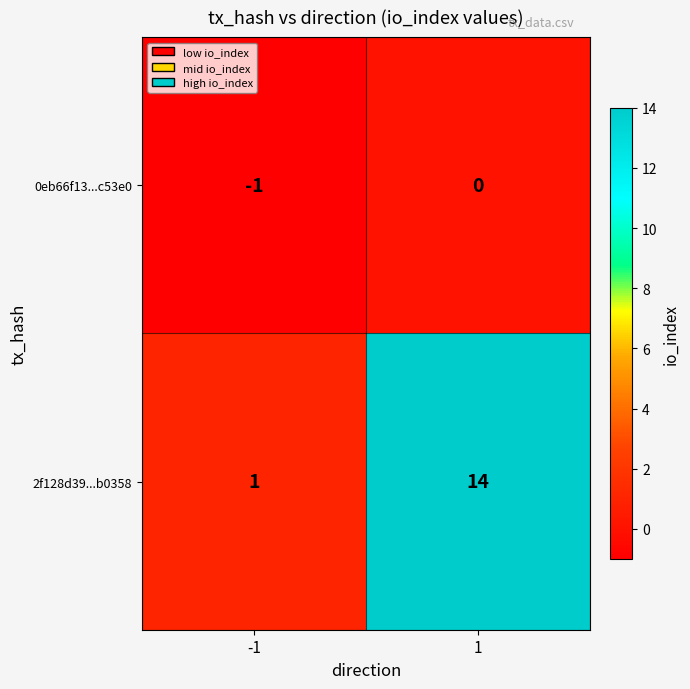

Reading left to right, extract all data points from this chart.

0eb66f13...c53e0: -1	0
2f128d39...b0358: 1	14